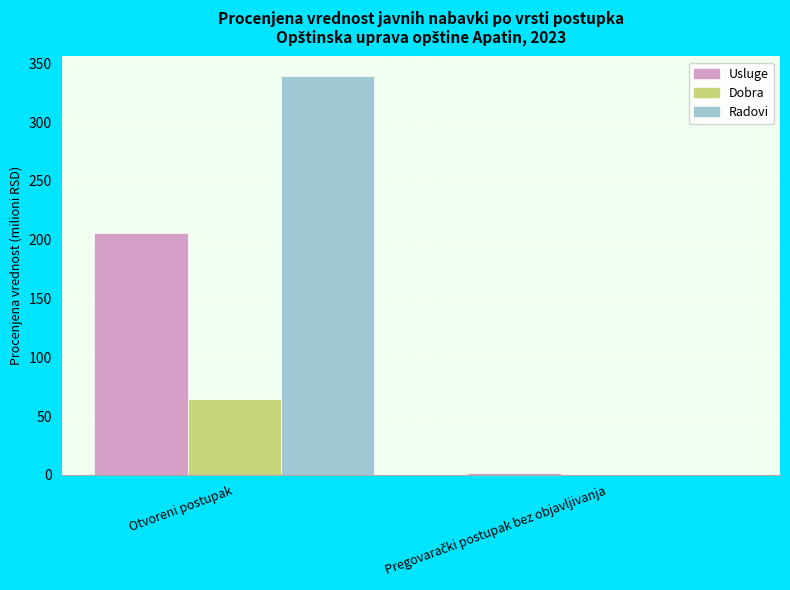

Is it true that Dobra equals 85.4 at Otvoreni postupak?

False